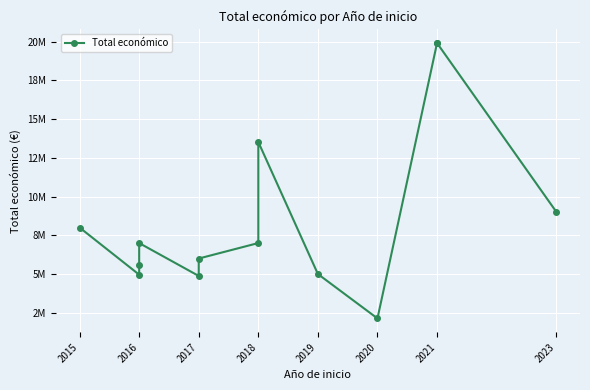

What is the average value?

8683364